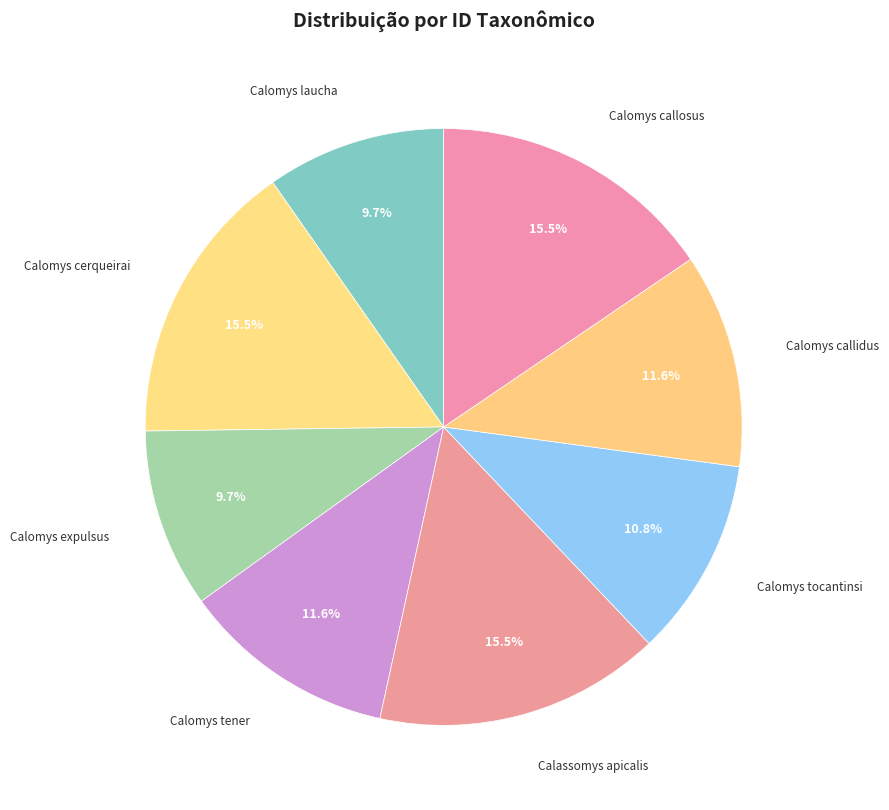

Does Calomys laucha account for over 50% of the chart?

No